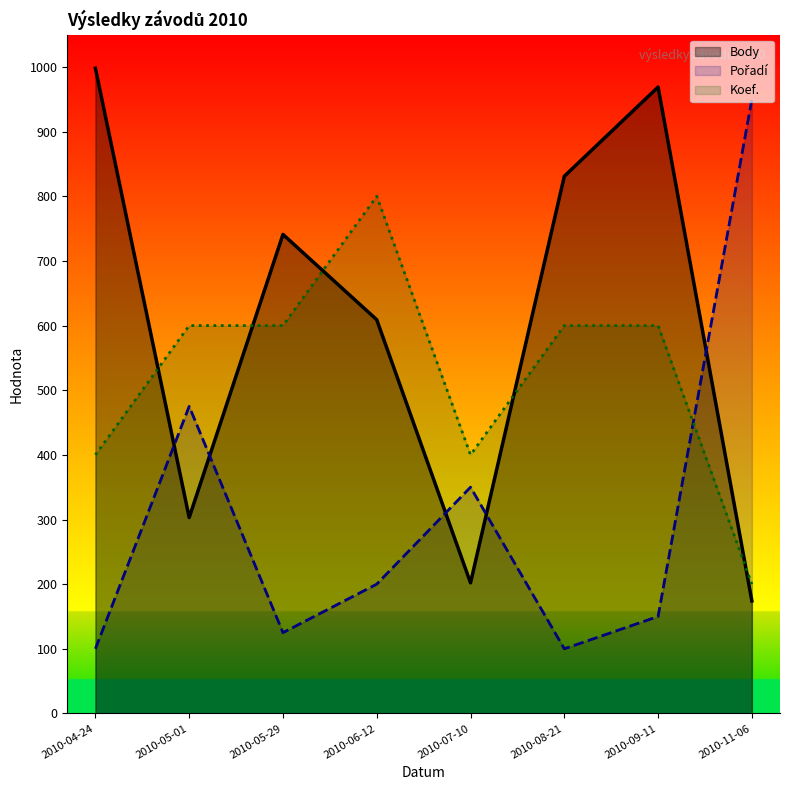

Between 2010-06-12 and 2010-11-06, which is larger?

2010-06-12